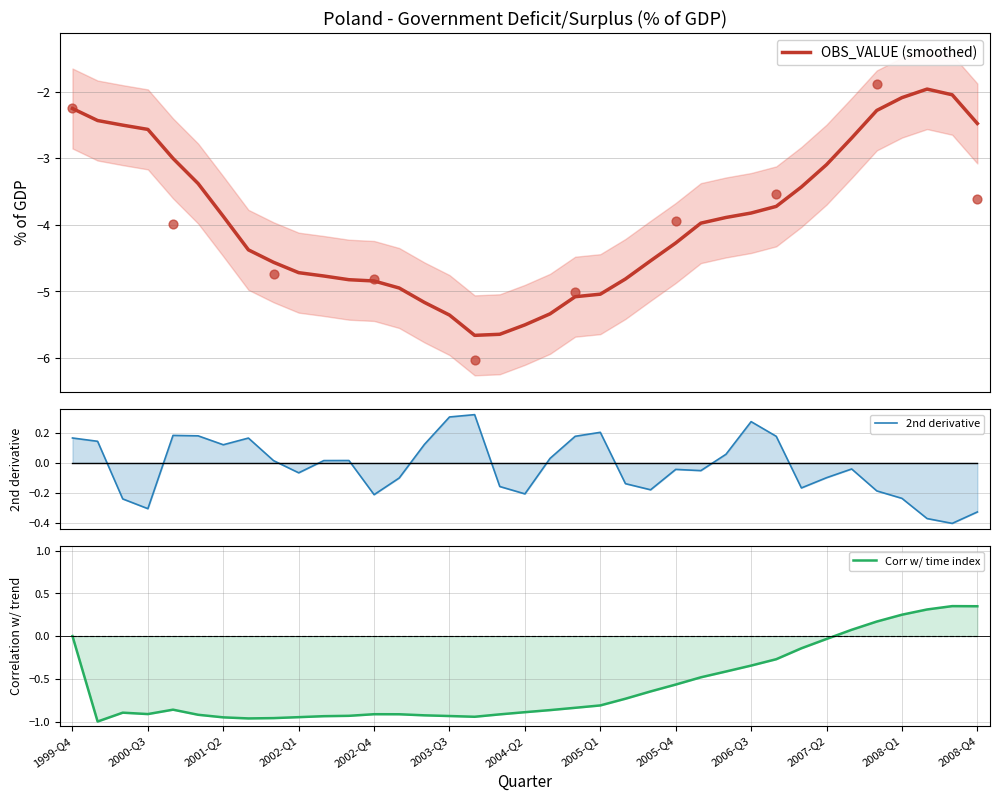

Is the value of 2nd derivative at 25 greater than the value of Corr w/ time index at 19?

Yes